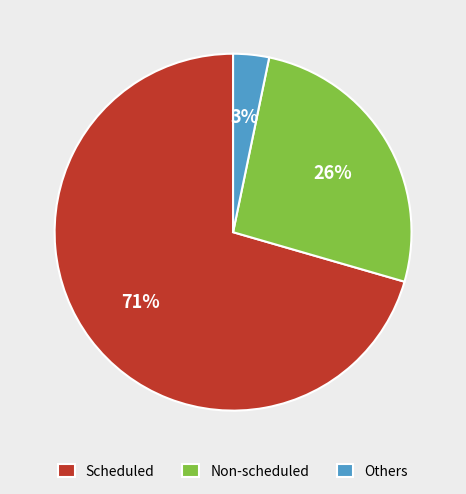

Is it true that Others is 3% of the pie?

True